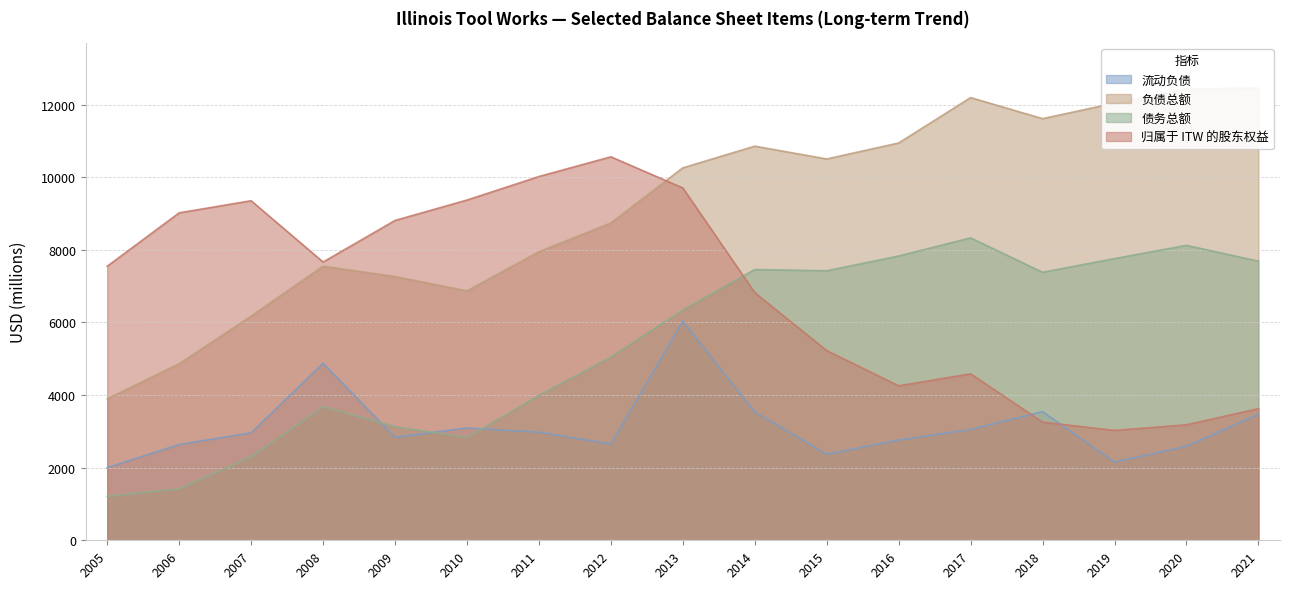

What are all the series names shown in the legend?

流动负债, 负债总额, 债务总额, 归属于 ITW 的股东权益